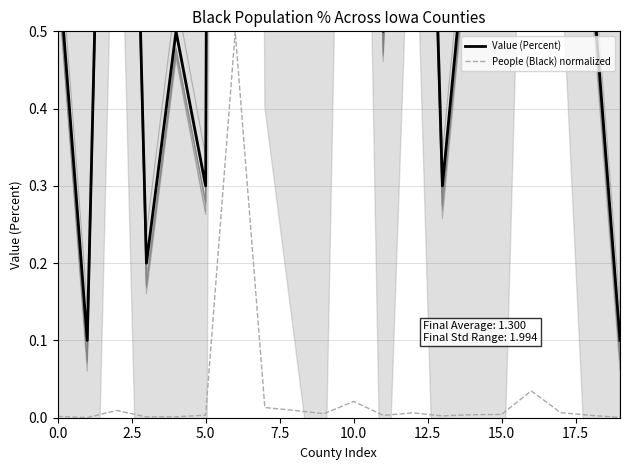

What is the maximum value for People (Black) normalized?

0.5